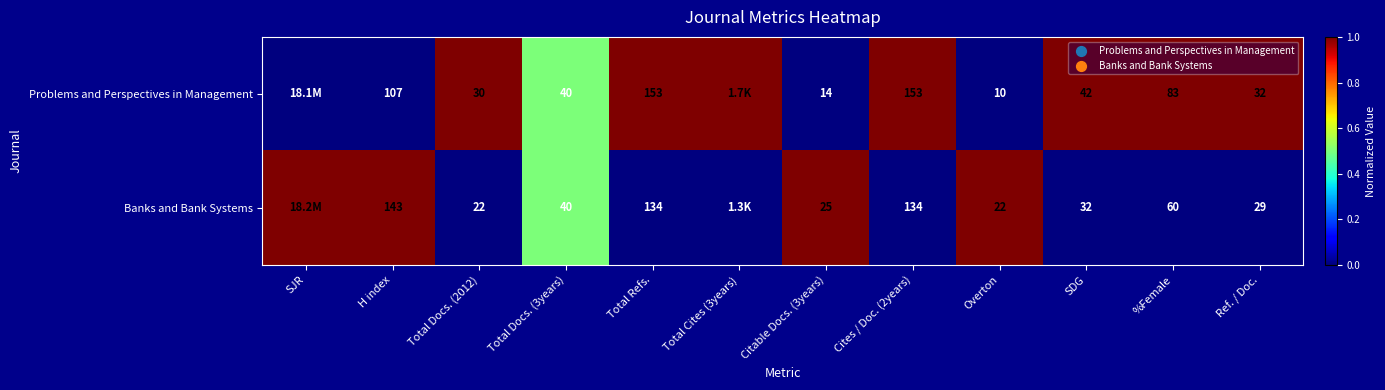

What is the difference between the highest and lowest values at Cites / Doc. (2years)?

19